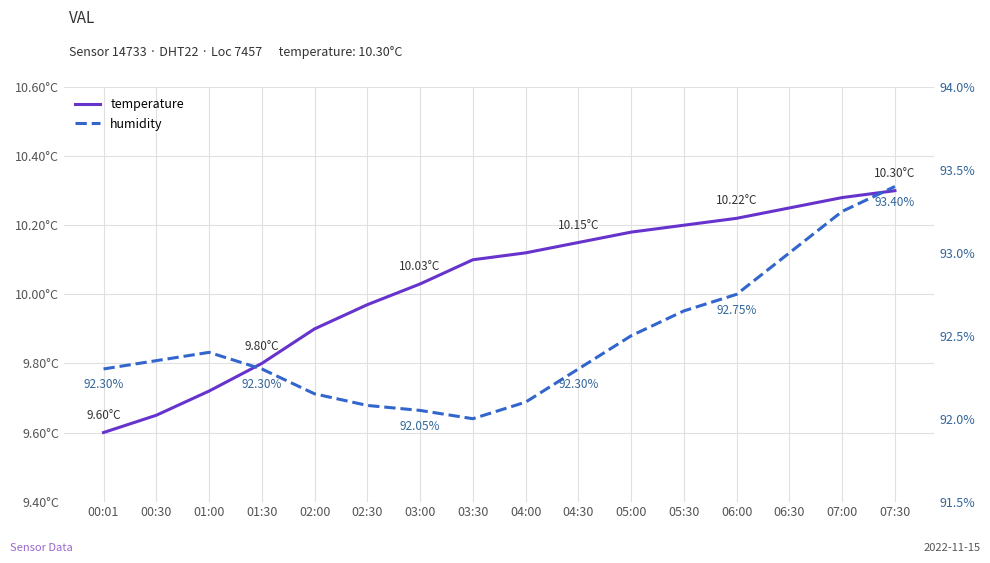

Is the value of temperature at 01:00 greater than the value of humidity at 06:00?

No